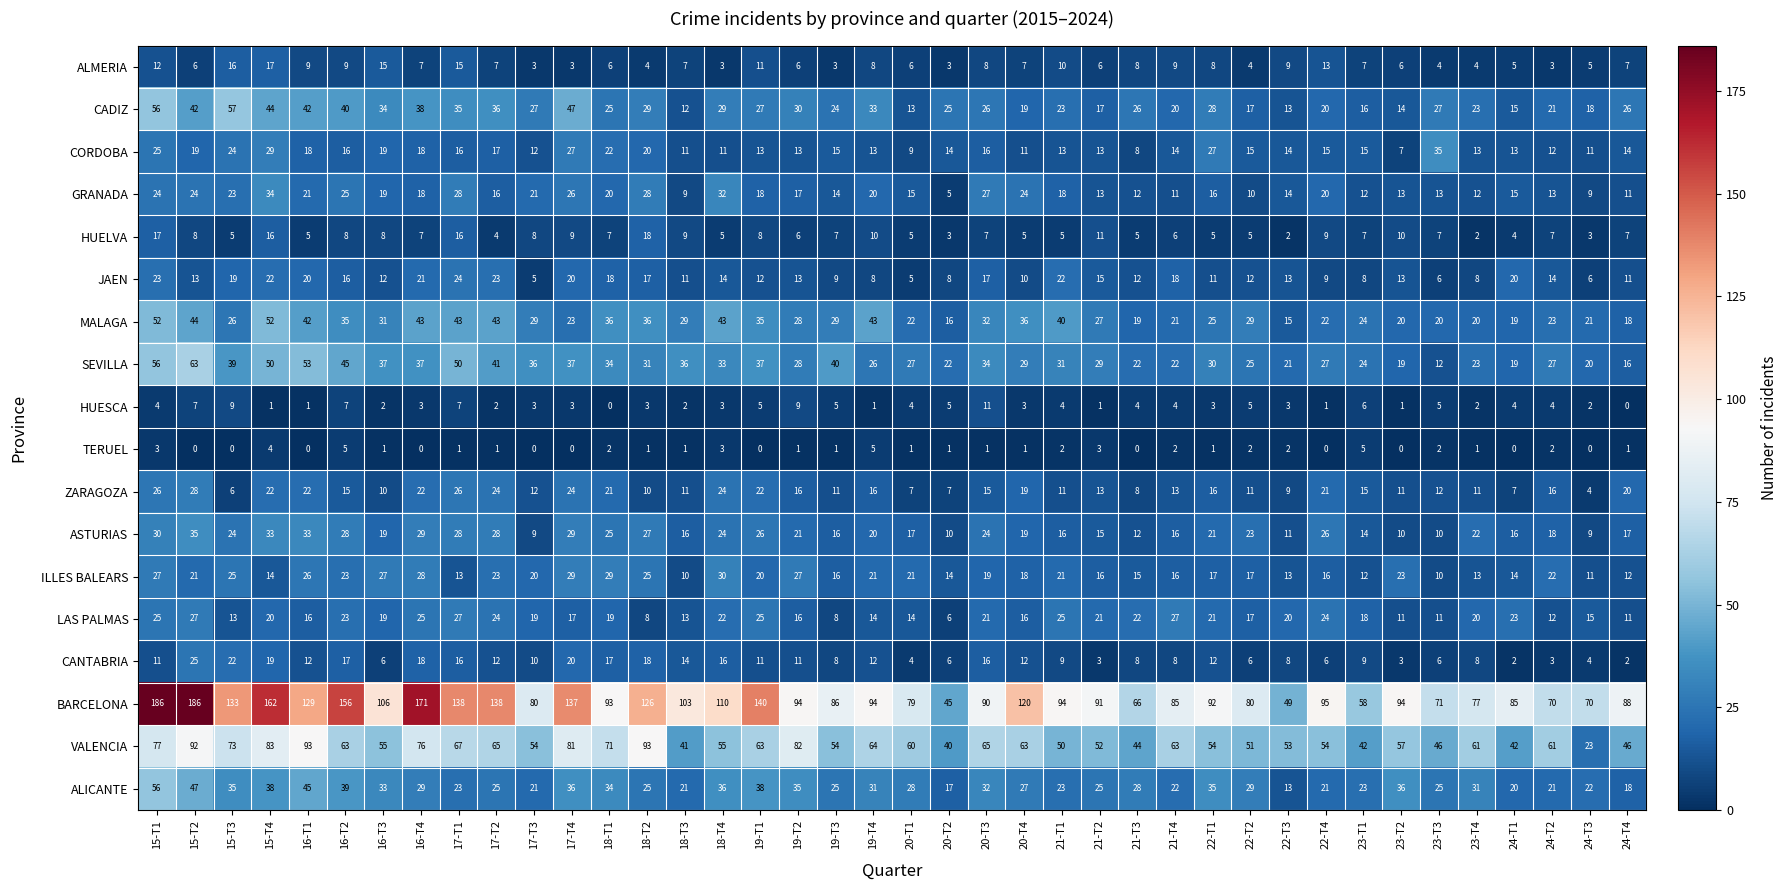

What is the greatest value displayed?

186